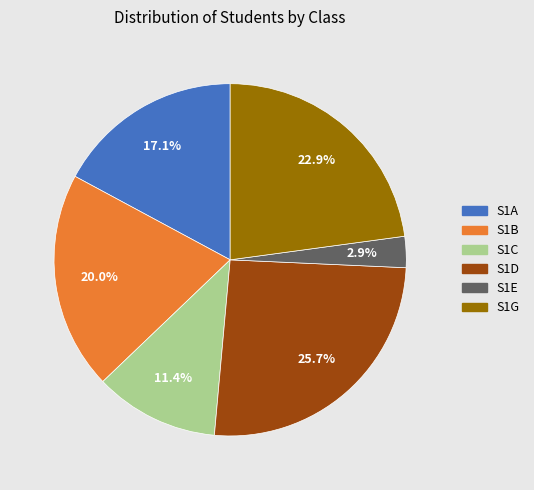

Which has a higher value, S1C or S1A?

S1A